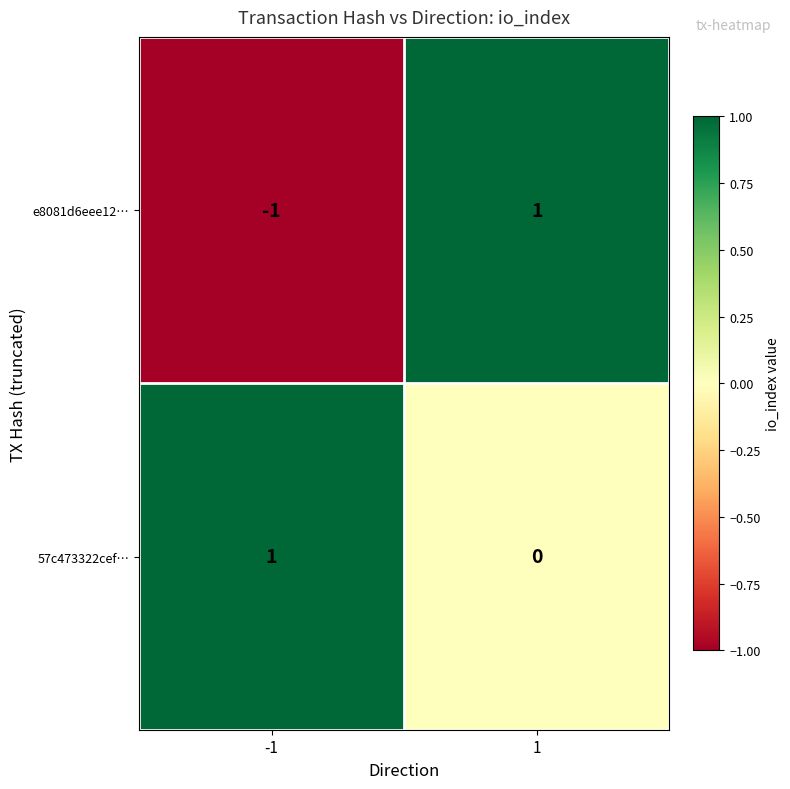

Which series has the widest spread of values?

e8081d6eee12…